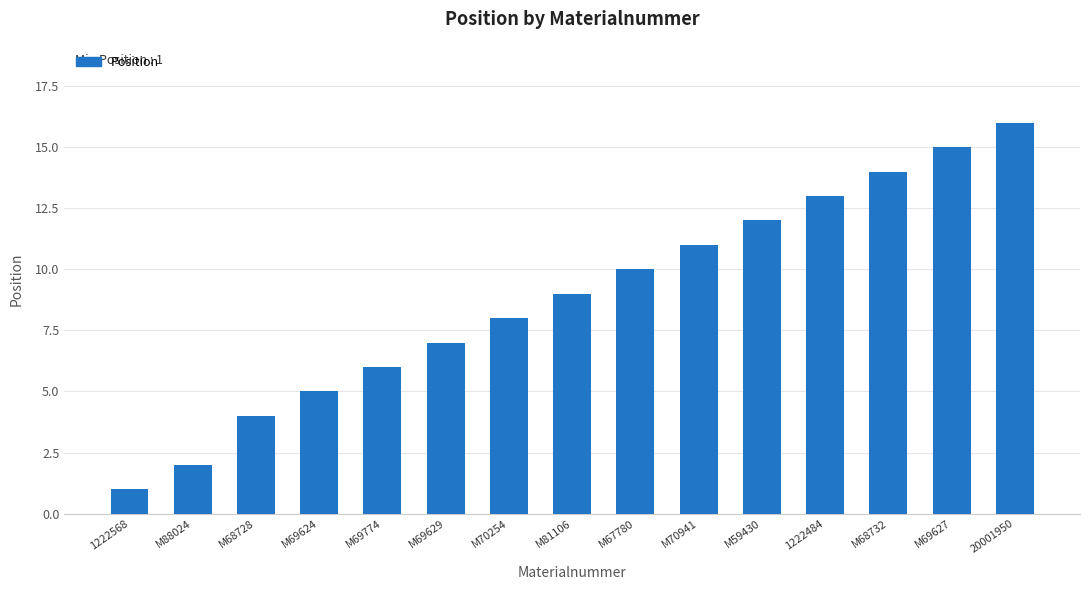

How many data points does each series have?

15